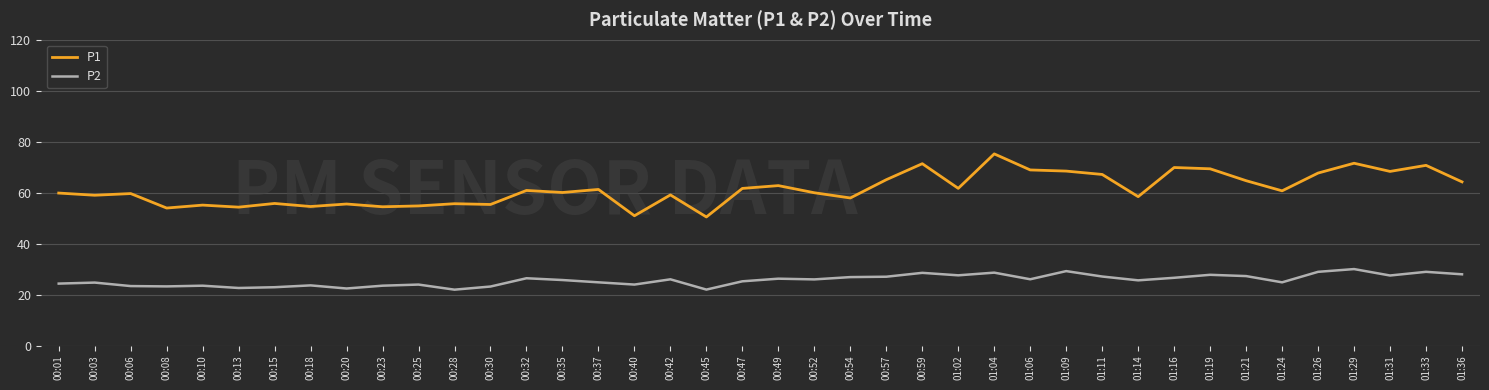

What position from the right is 00:08?

37